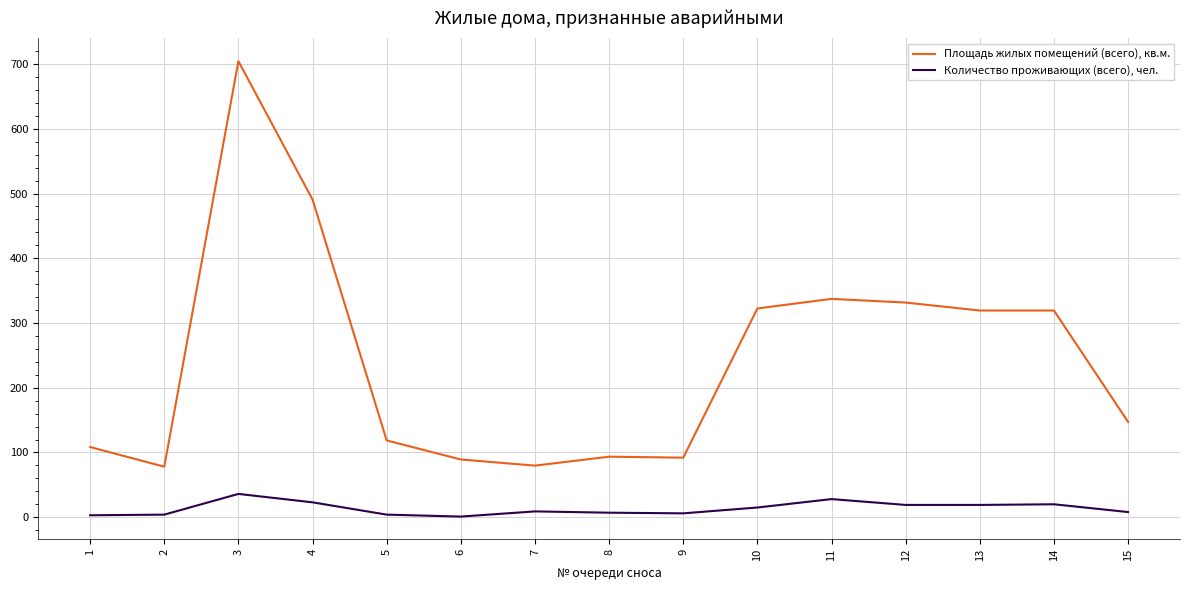

The value of Площадь жилых помещений (всего), кв.м. at 5 is 118.6. True or false?

True